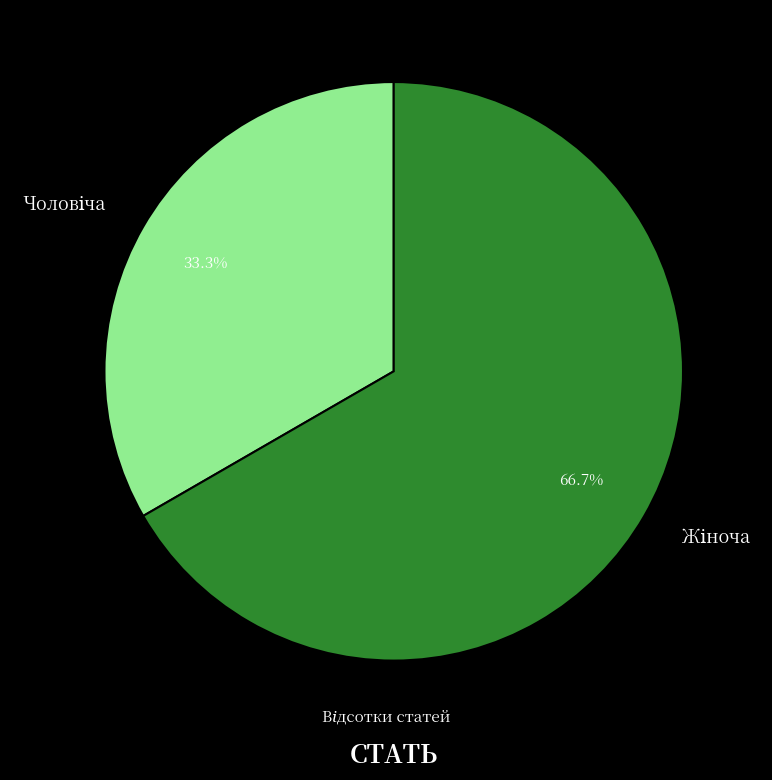

Is there any slice that represents more than half of the pie?

Yes